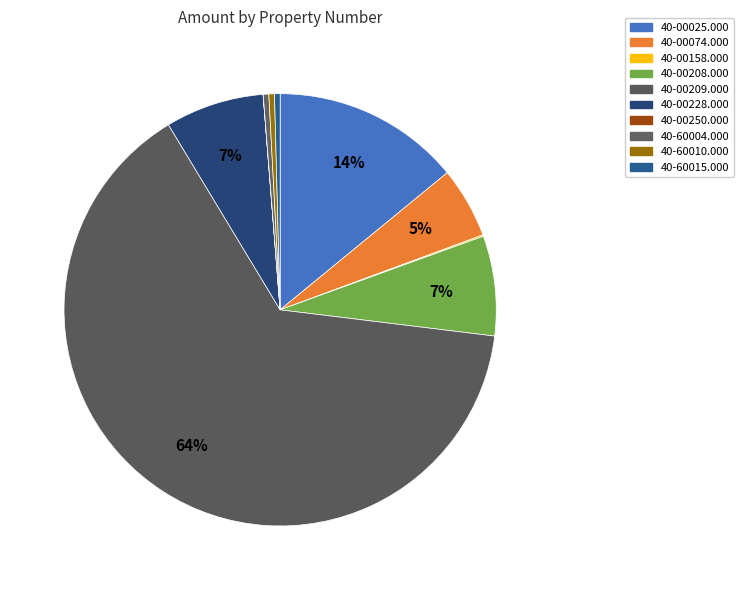

Does 40-00209.000 represent more than half of the total?

Yes